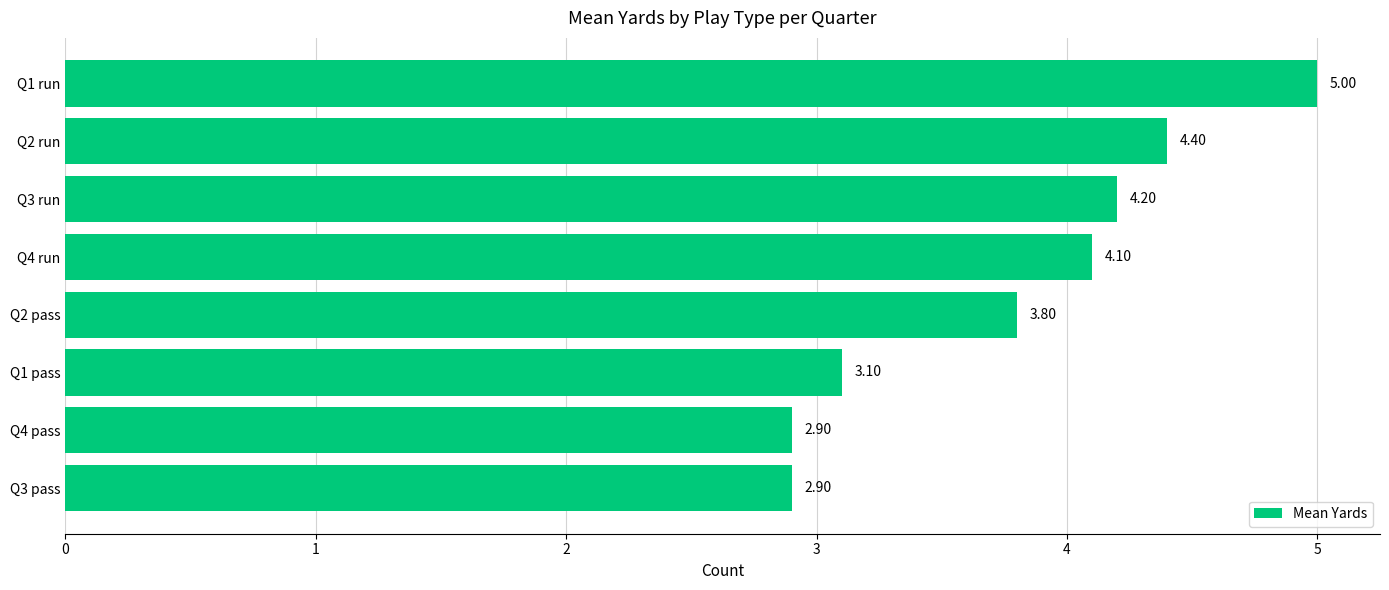

What is the ratio of the value at Q4 run to the value at Q2 pass?

1.1